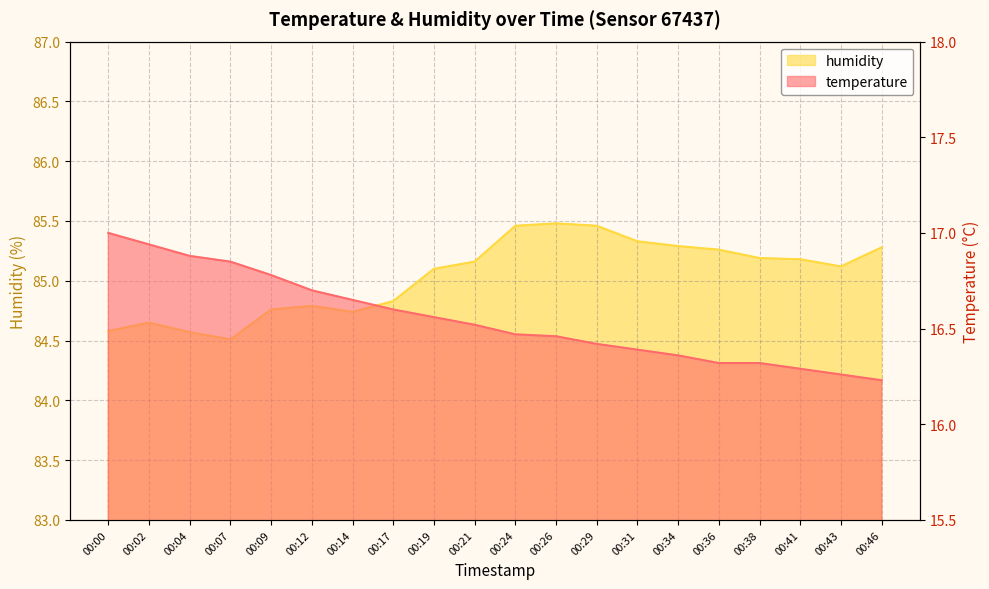

What is the minimum value shown in the chart?

16.2